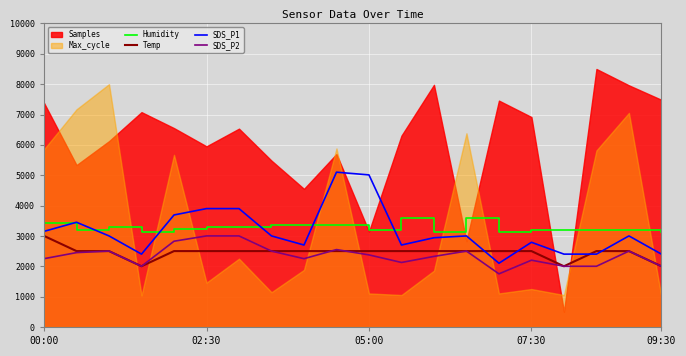

What is the difference between the maximum and minimum values in the SDS_P1 series?

3000.0